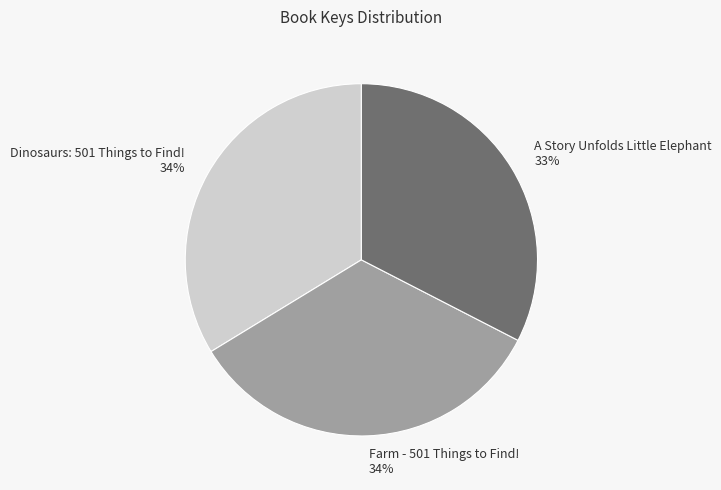

Which slice is the smallest?

A Story Unfolds Little Elephant